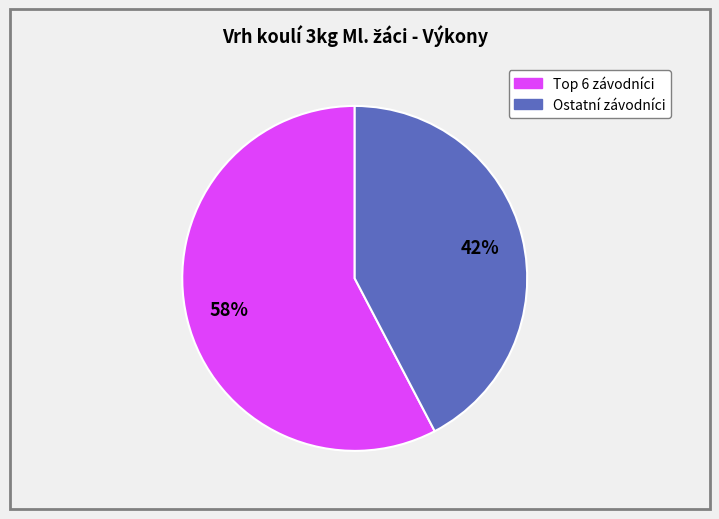

Does any single category account for the majority?

Yes